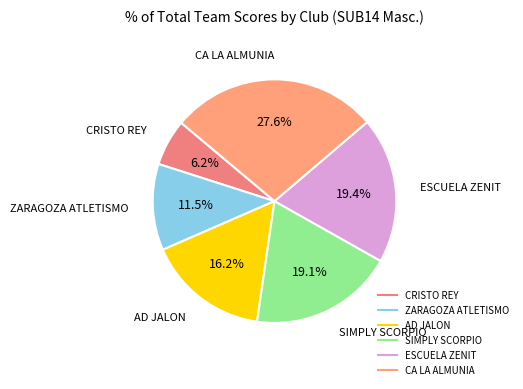

What is the ratio of the value at SIMPLY SCORPIO to the value at CA LA ALMUNIA?

0.7